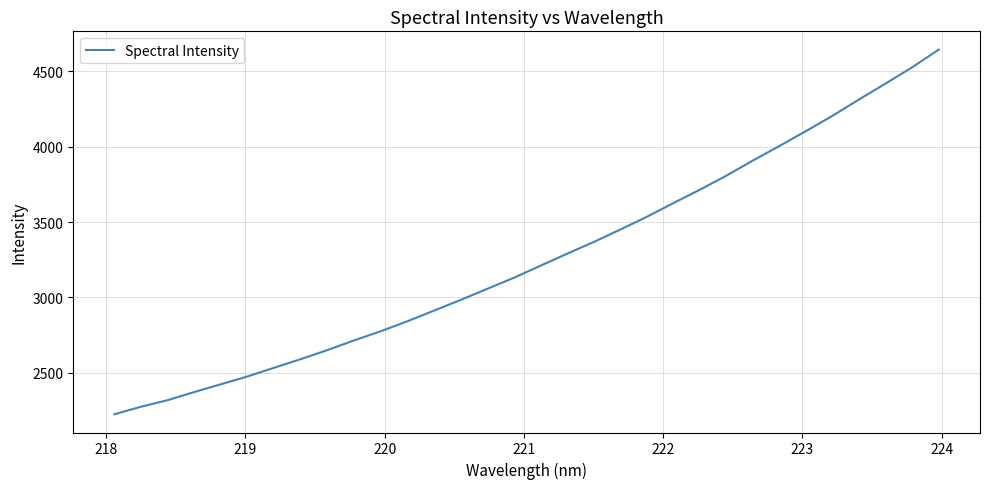

What is the greatest value displayed?

4644.5